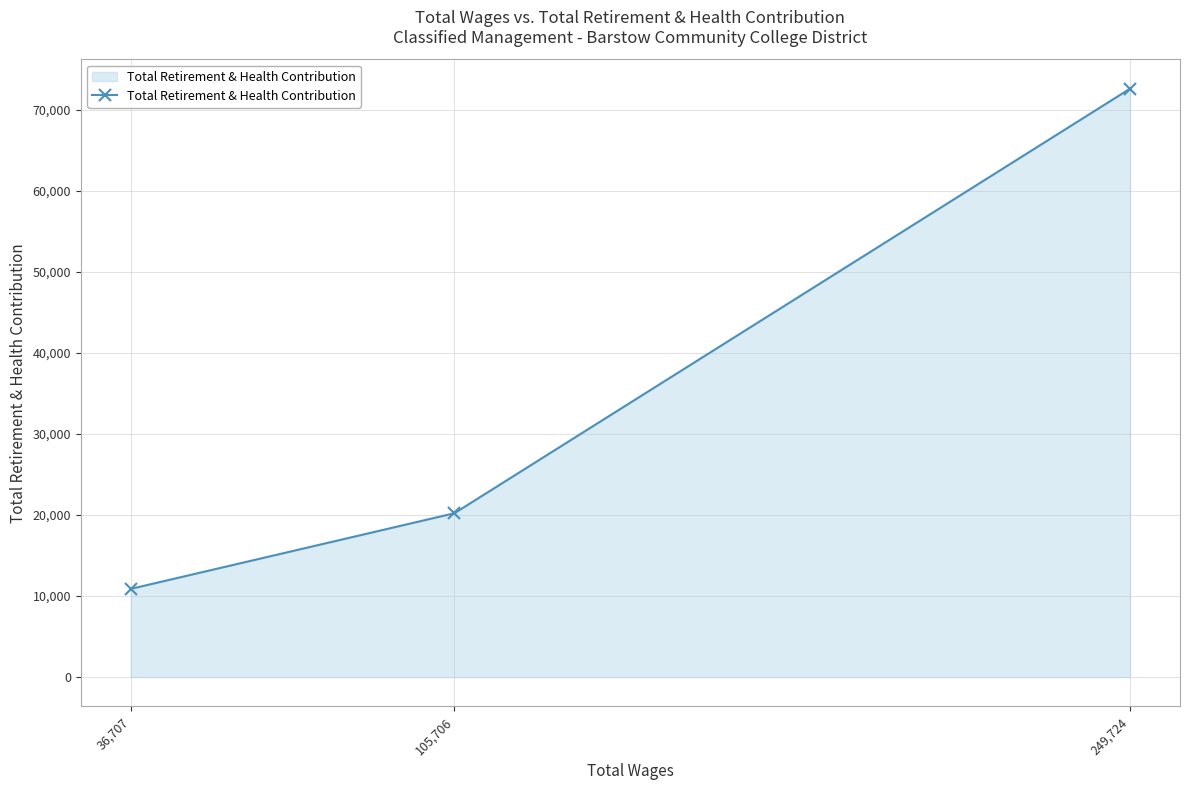

What is the average value?

34578